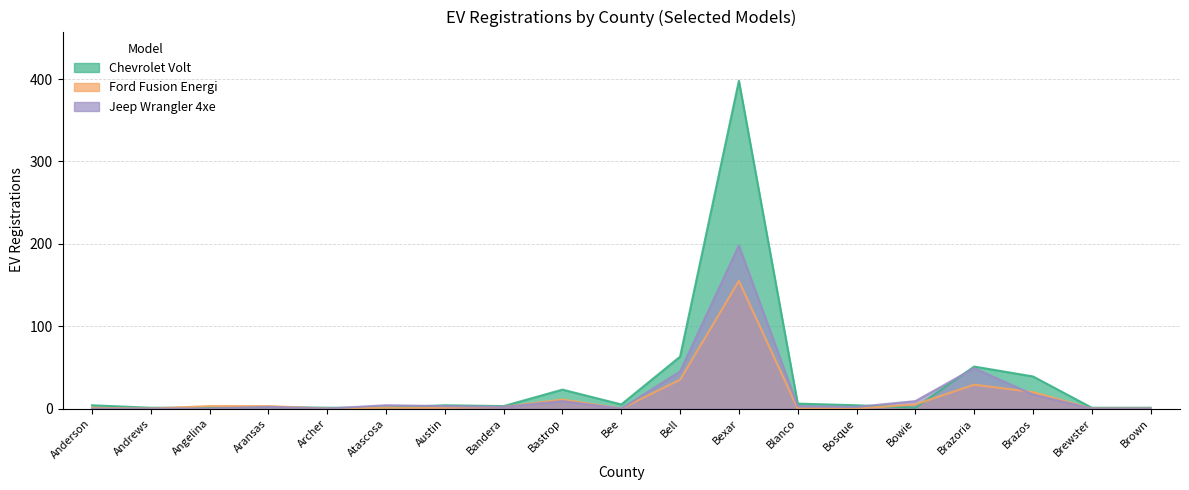

List the series in order of their peak value, highest first.

Chevrolet Volt, Jeep Wrangler 4xe, Ford Fusion Energi